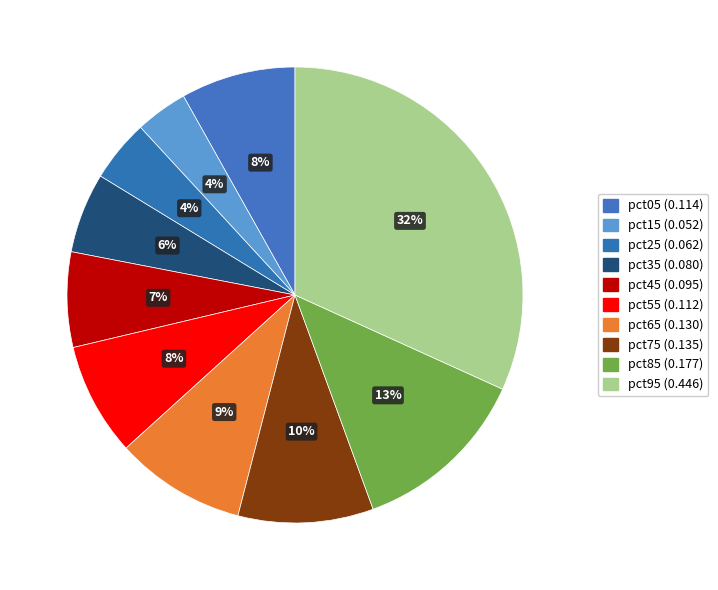

Does pct15 account for over 50% of the chart?

No